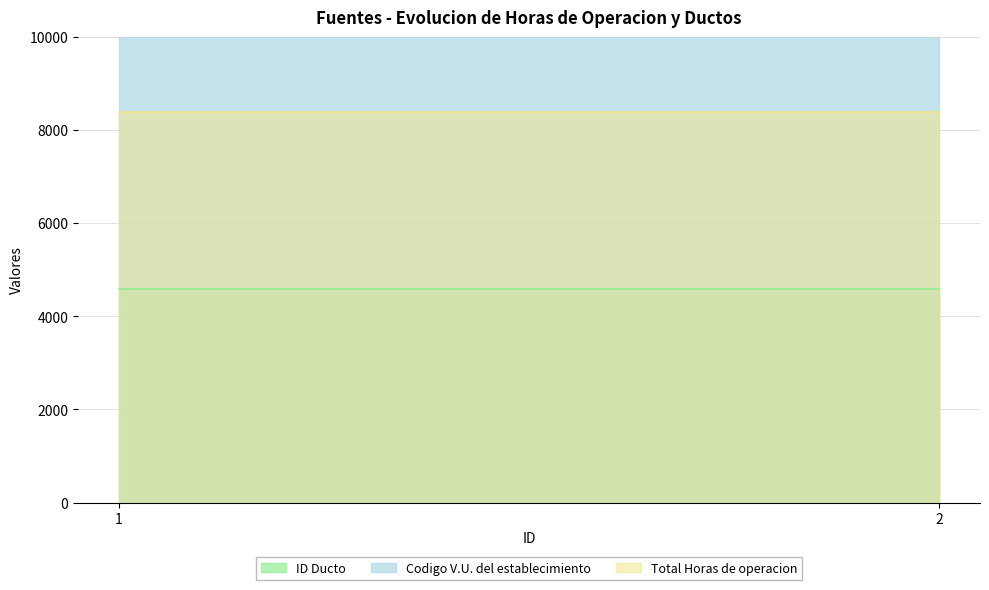

Rank the series at 1 from lowest to highest value.

ID Ducto, Total Horas de operacion, Codigo V.U. del establecimiento